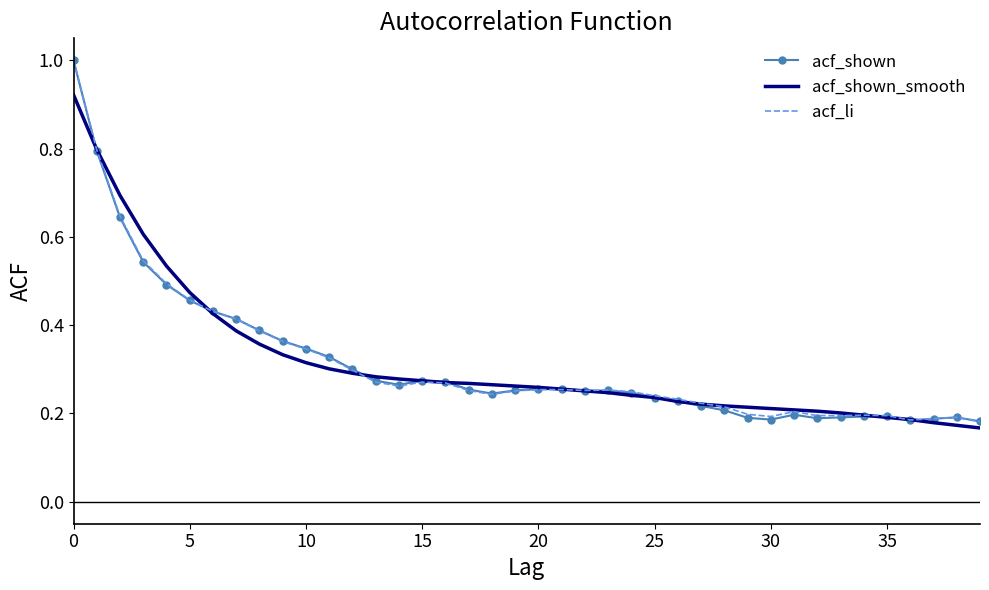

Between which two adjacent categories do acf_li and acf_shown first intersect?

21 and 22